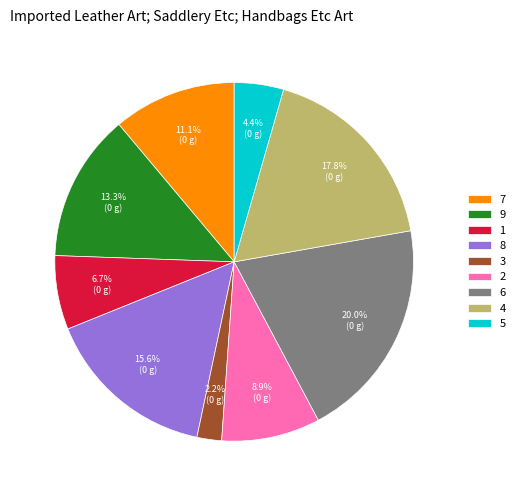

How many segments does this pie chart have?

9